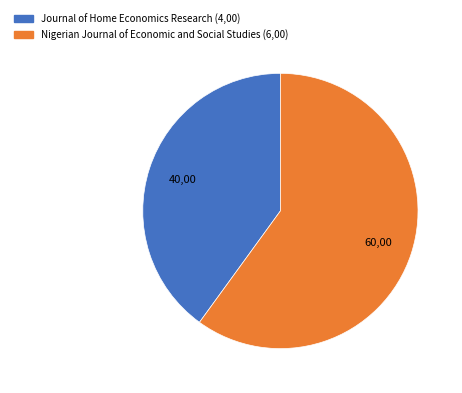

What is the largest slice in the pie chart?

Nigerian Journal of Economic and Social Studies